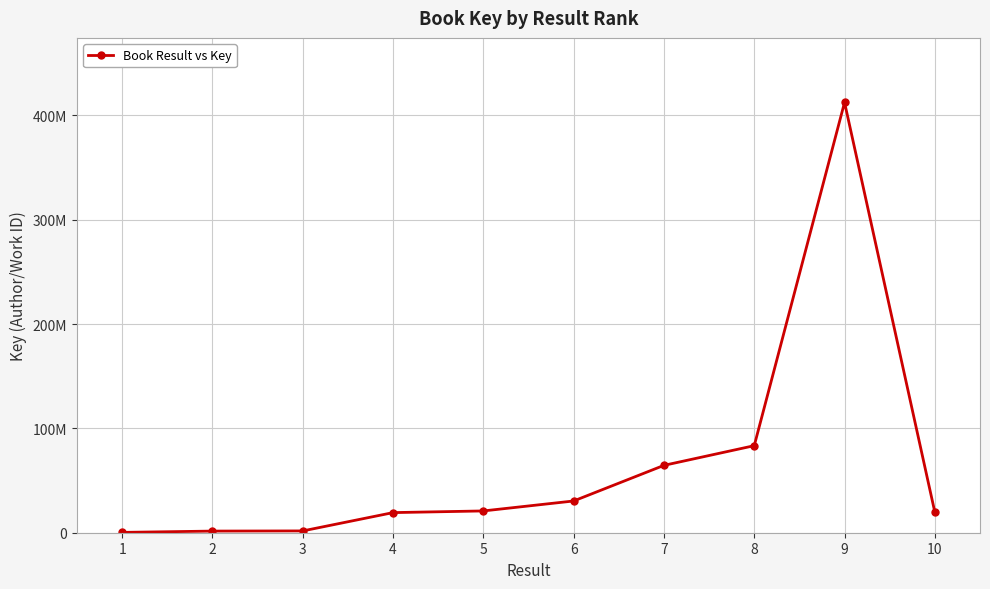

Is this an area chart (filled region under the line)?

No